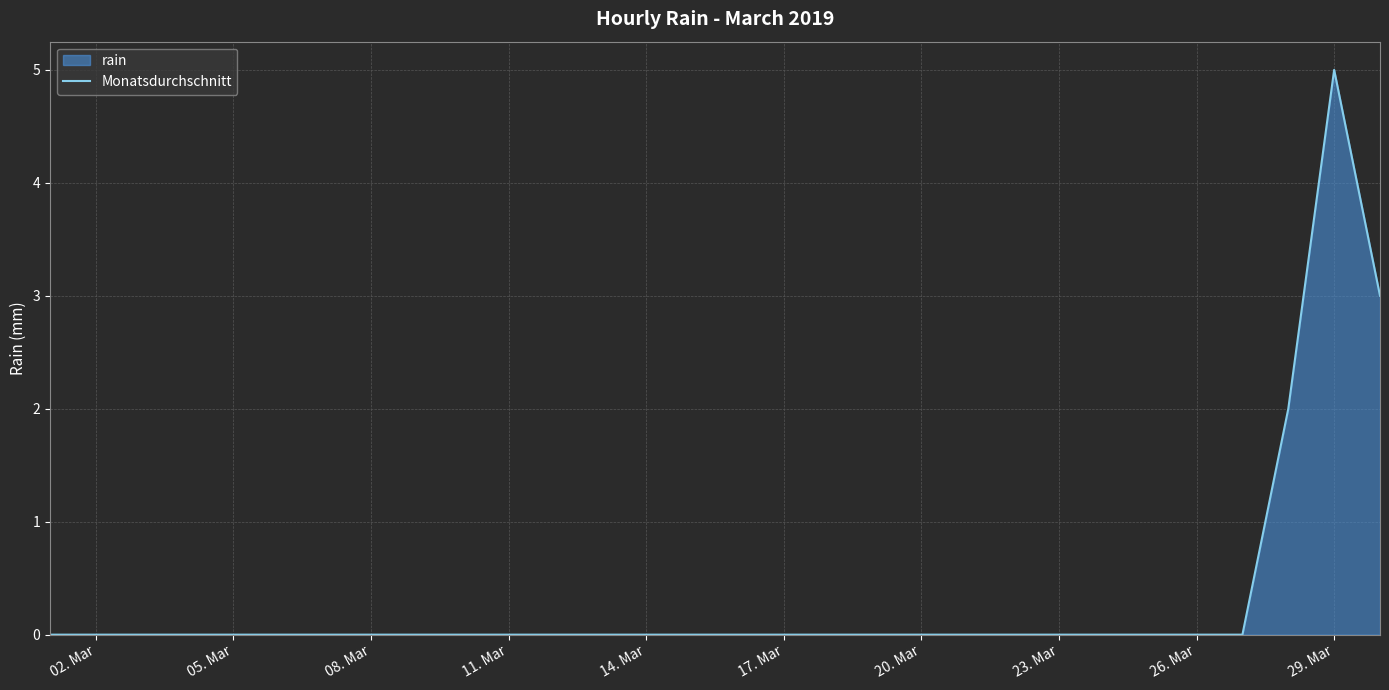

True or false: the data shows 0 at 08. Mar.

True